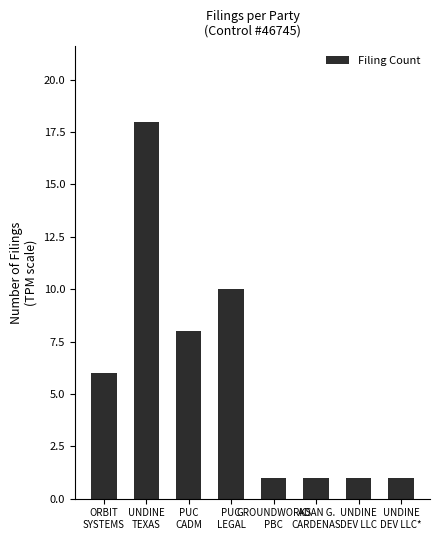

What is the maximum value shown in the chart?

18